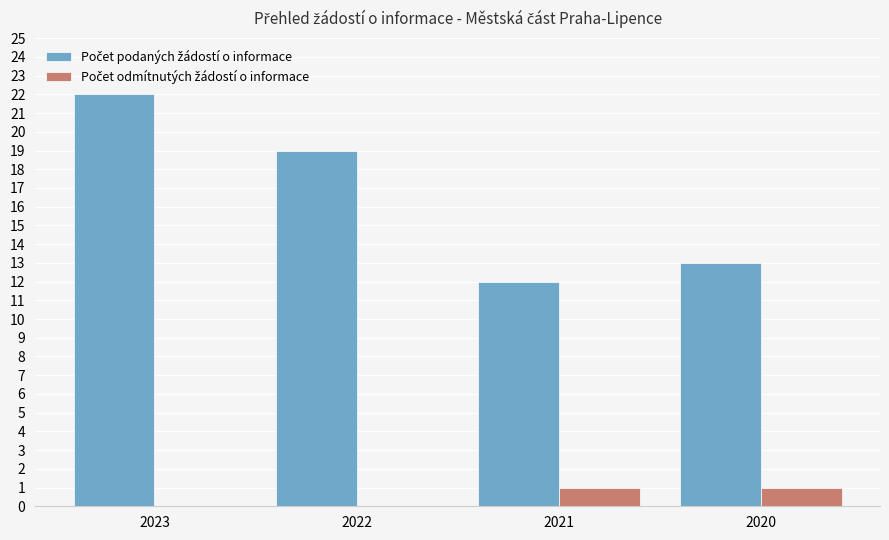

At which category does the chart reach its peak across all series?

2023